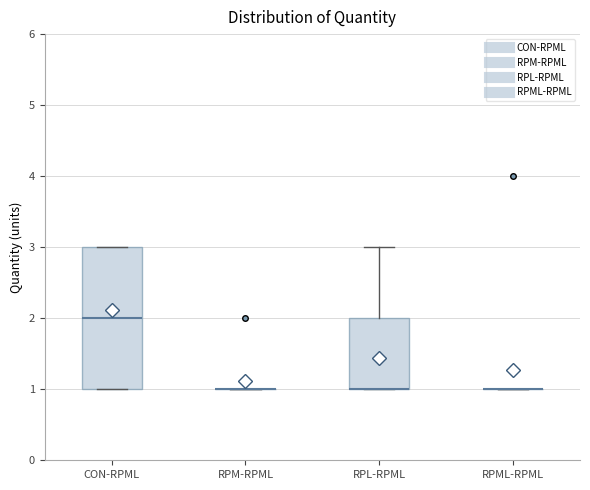

Which box is the tallest, from its lower edge to its upper edge?

CON-RPML